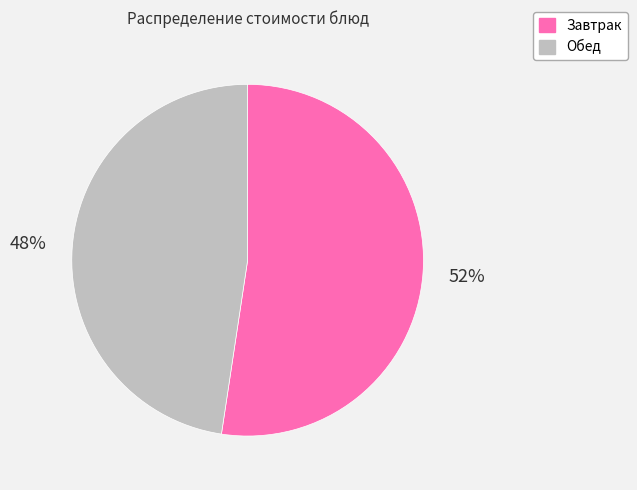

To the nearest percent, what is the average slice percentage?

50%